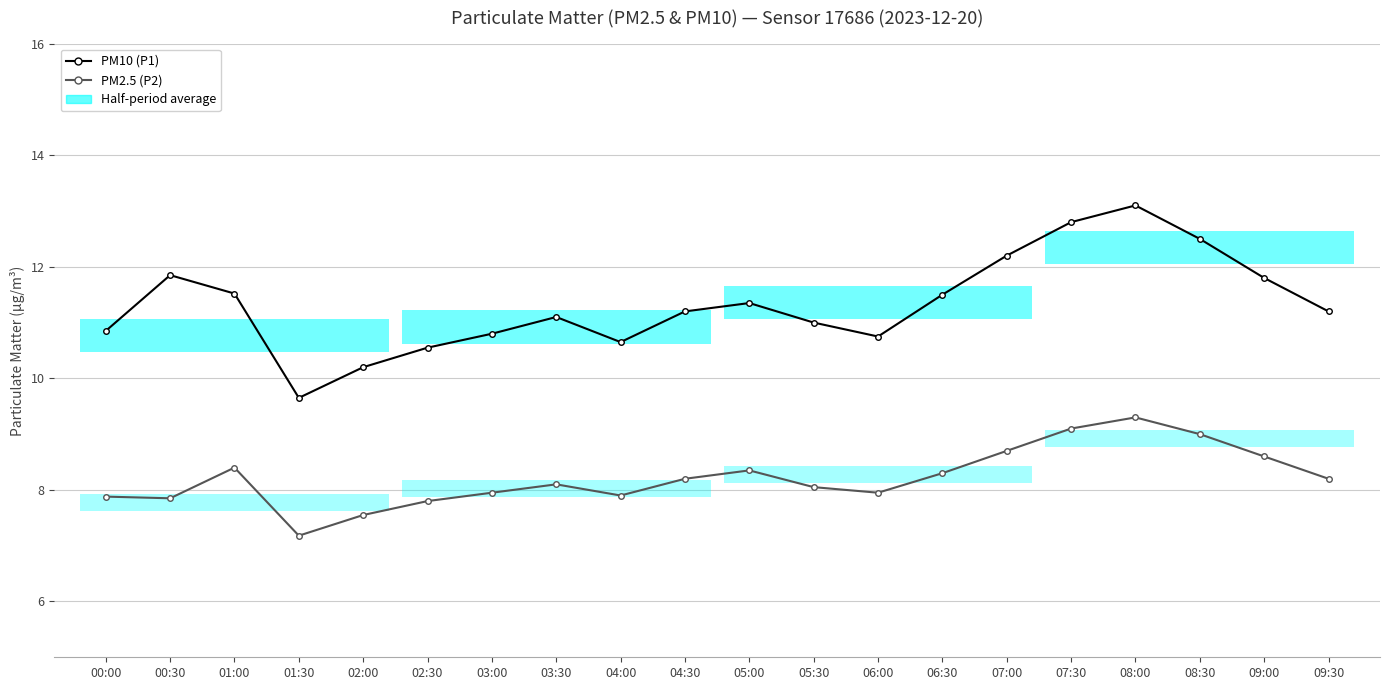

Reading left to right, transcribe all the data shown in this chart.

PM10 (P1): 00:00=10.8	00:30=11.8	01:00=11.5	01:30=9.7	02:00=10.2	02:30=10.6	03:00=10.8	03:30=11.1	04:00=10.7	04:30=11.2	05:00=11.3	05:30=11.0	06:00=10.8	06:30=11.5	07:00=12.2	07:30=12.8	08:00=13.1	08:30=12.5	09:00=11.8	09:30=11.2
PM2.5 (P2): 00:00=7.9	00:30=7.8	01:00=8.4	01:30=7.2	02:00=7.5	02:30=7.8	03:00=8.0	03:30=8.1	04:00=7.9	04:30=8.2	05:00=8.3	05:30=8.1	06:00=8.0	06:30=8.3	07:00=8.7	07:30=9.1	08:00=9.3	08:30=9.0	09:00=8.6	09:30=8.2